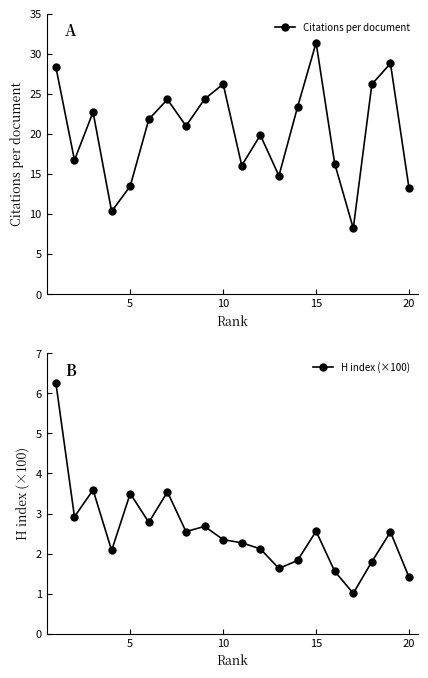

How many interior local valleys does the H index (×100) series have?

6